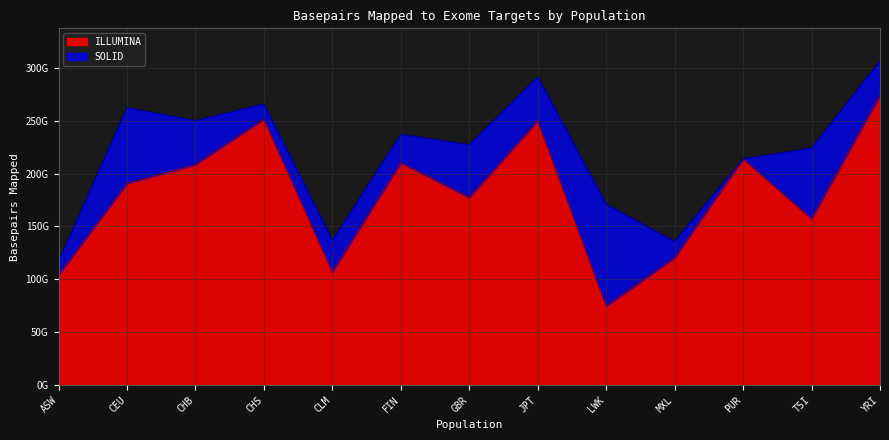

Approximately how many times larger is the value at CEU compared to CHS?

0.8